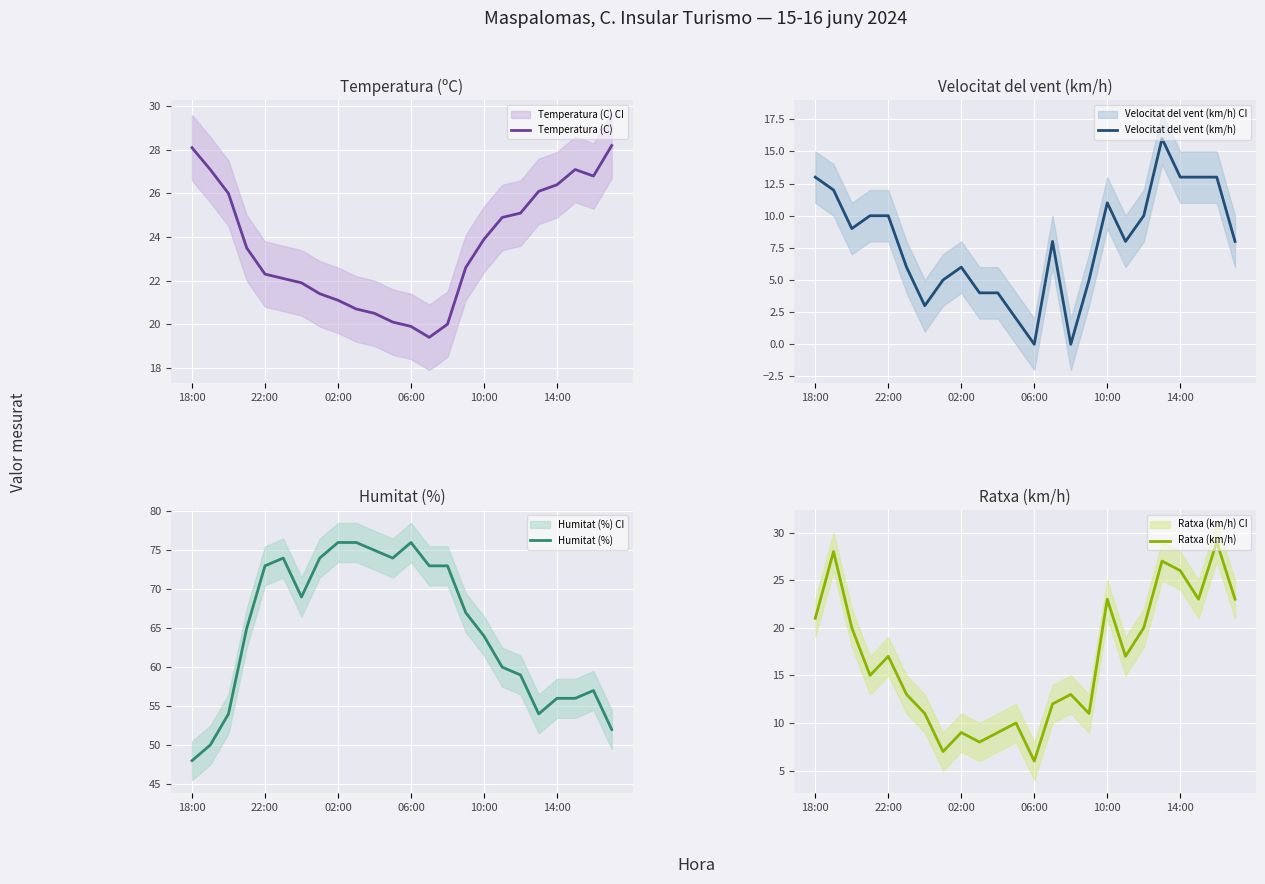

Count the number of data series in this chart.

4